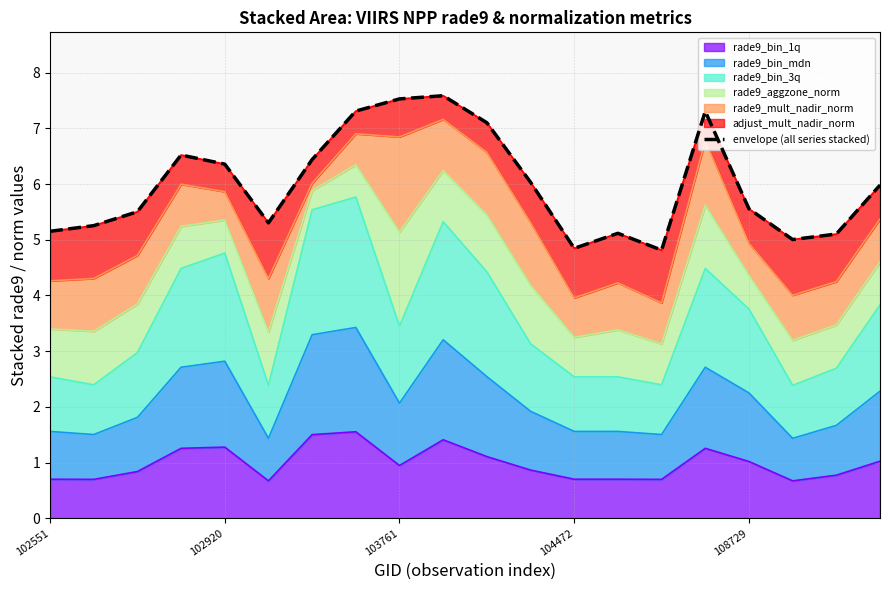

How many interior local valleys (lower than both neighbors) does the data have?

4